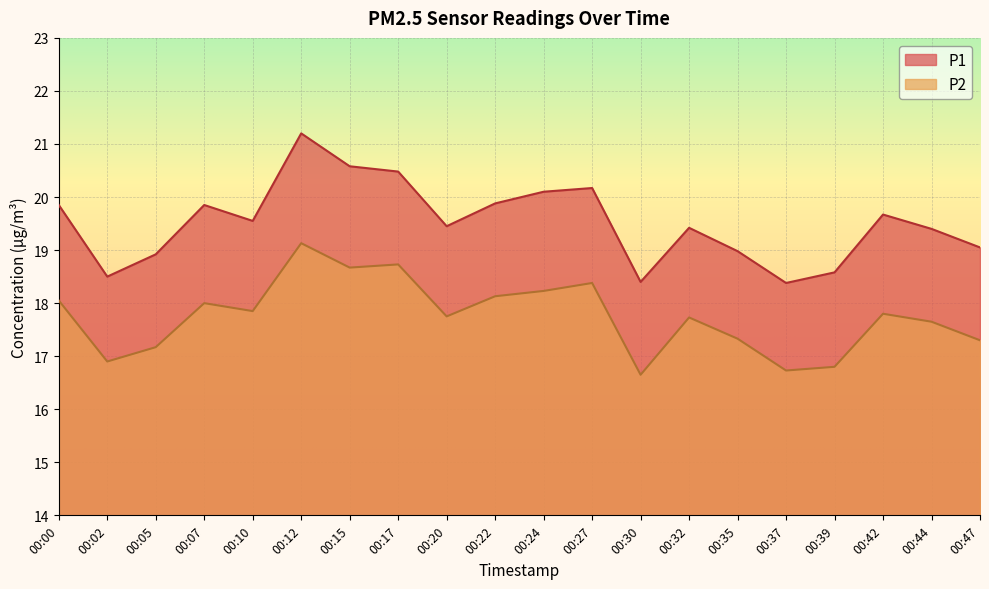

Reading left to right, what are all the values shown in this chart?

P1: 00:00=19.9	00:02=18.5	00:05=18.9	00:07=19.9	00:10=19.6	00:12=21.2	00:15=20.6	00:17=20.5	00:20=19.4	00:22=19.9	00:24=20.1	00:27=20.2	00:30=18.4	00:32=19.4	00:35=19.0	00:37=18.4	00:39=18.6	00:42=19.7	00:44=19.4	00:47=19.1
P2: 00:00=18.1	00:02=16.9	00:05=17.2	00:07=18.0	00:10=17.9	00:12=19.1	00:15=18.7	00:17=18.7	00:20=17.8	00:22=18.1	00:24=18.2	00:27=18.4	00:30=16.6	00:32=17.7	00:35=17.3	00:37=16.7	00:39=16.8	00:42=17.8	00:44=17.6	00:47=17.3